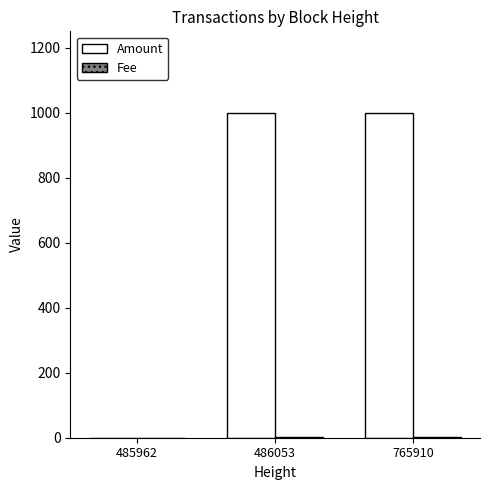

Where is Amount nearest to the value 500?

486053